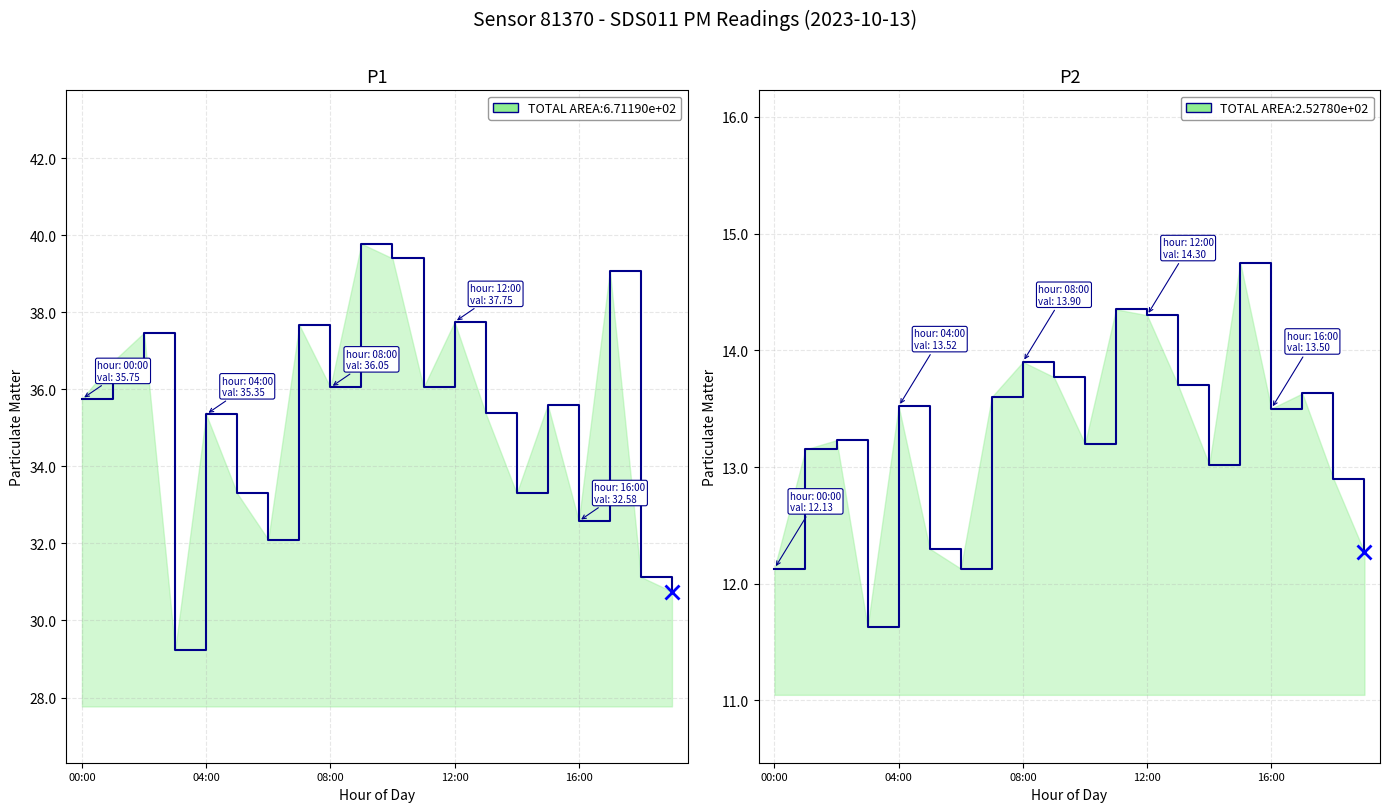

What is the highest value of the P1 series?

39.8